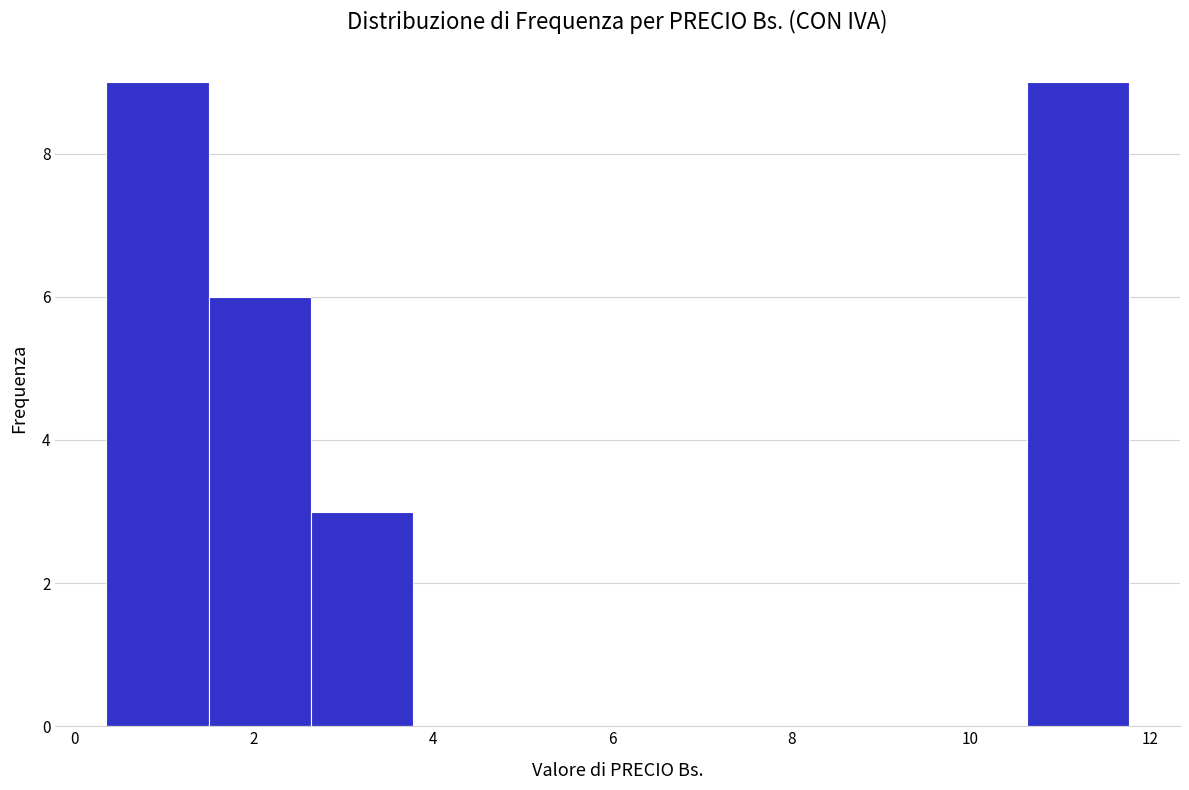

Reading left to right, transcribe this chart: for each bar, give the range it covers on the x-axis and its height. Neither the bar edges nor the heights are printed on the chart, so give them approximately, as read against the axes.

0.4 to 1.4: 9
1.4 to 2.6: 6
2.6 to 3.8: 3
3.8 to 5.0: 0
5.0 to 6.0: 0
6.0 to 7.2: 0
7.2 to 8.4: 0
8.4 to 9.4: 0
9.4 to 10.6: 0
10.6 to 11.8: 9